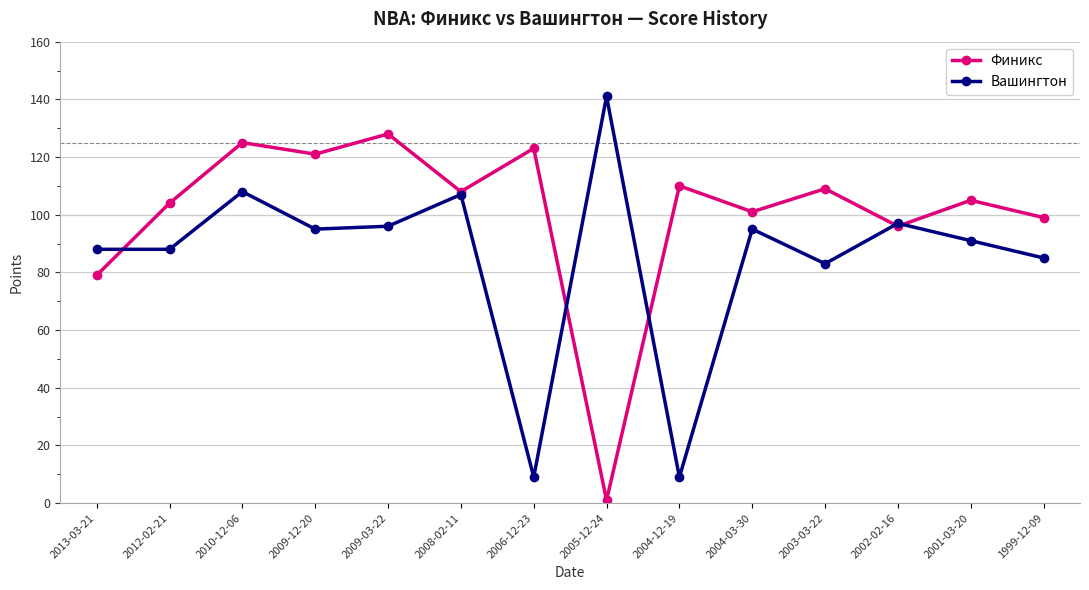

Which series has the largest total across all categories?

Финикс